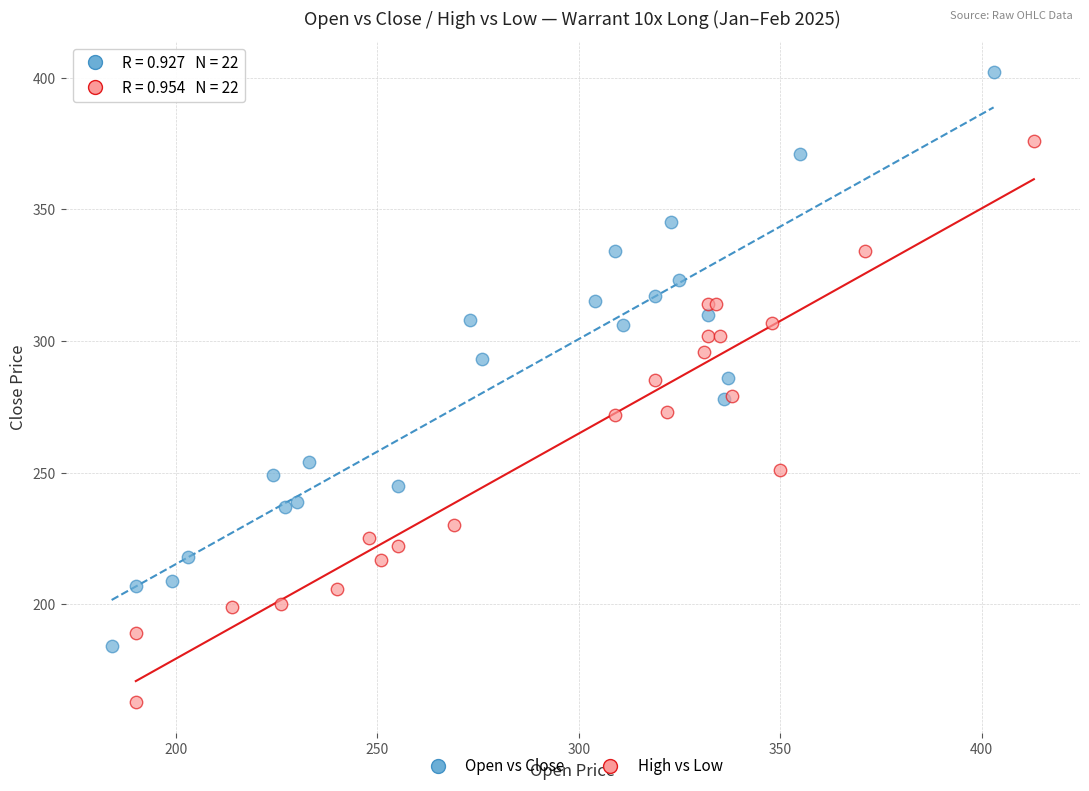

Which series contains the lowest Y value?

High vs Low